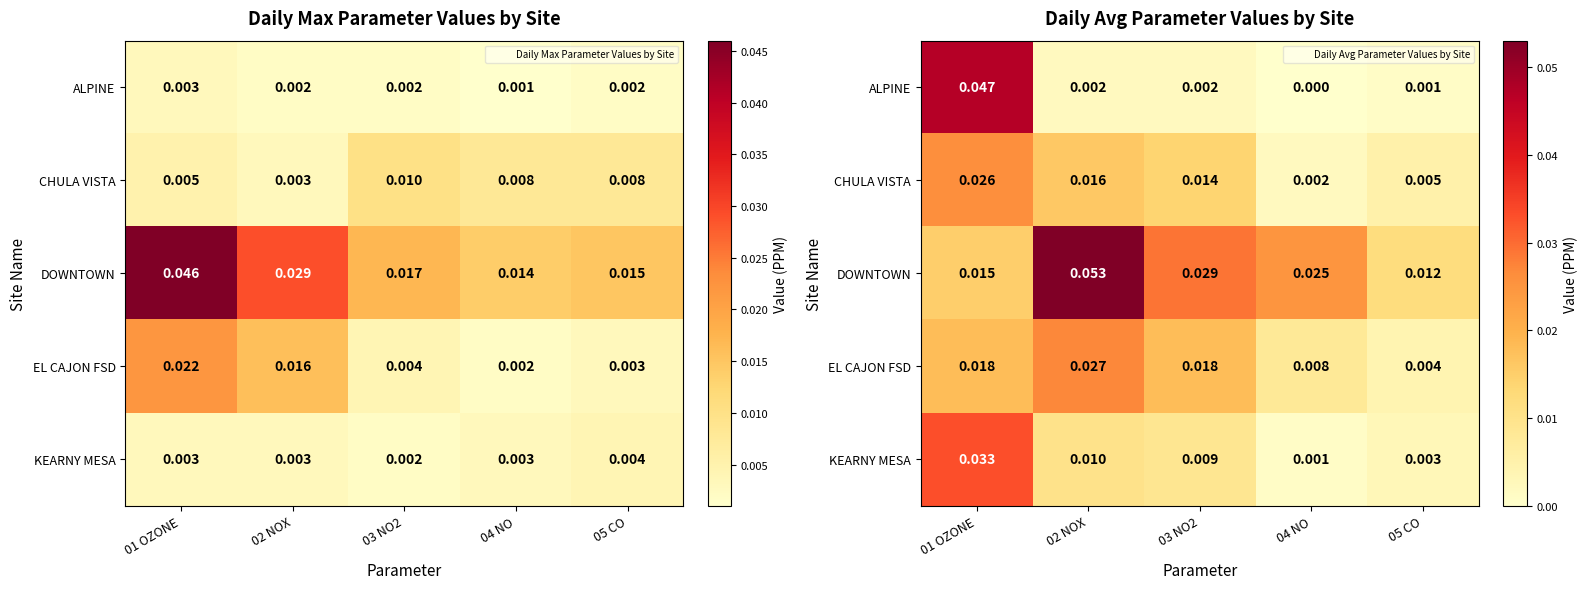

At which category is the sum across all series the highest?

01 OZONE